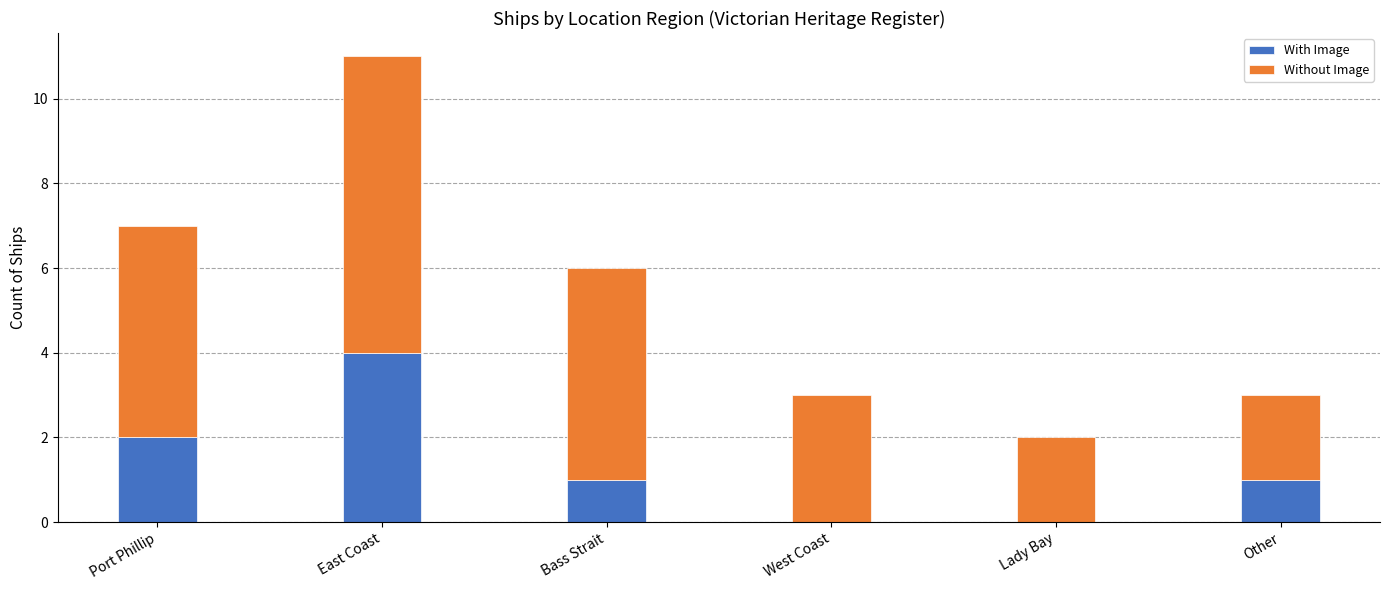

What is the total value across all series at East Coast?

11